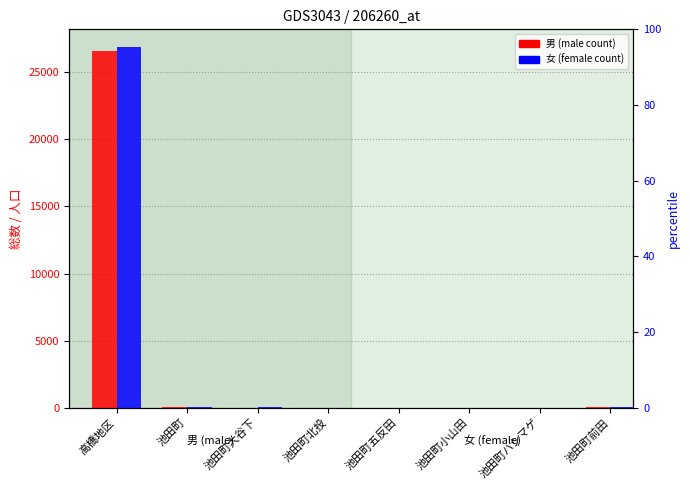

At 池田町小山田, list the series in order from smallest to largest.

男, 女